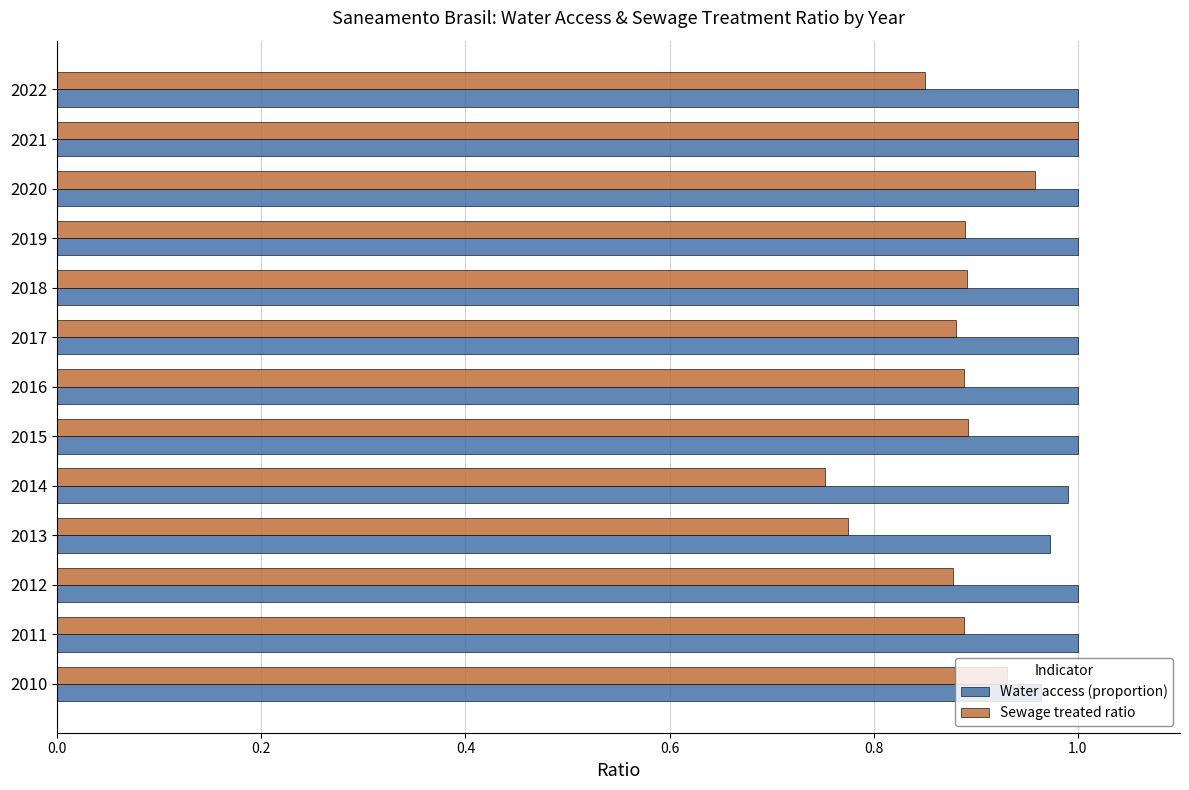

What is the sum of the Sewage treated ratio values at 2020 and 2022?

1.8